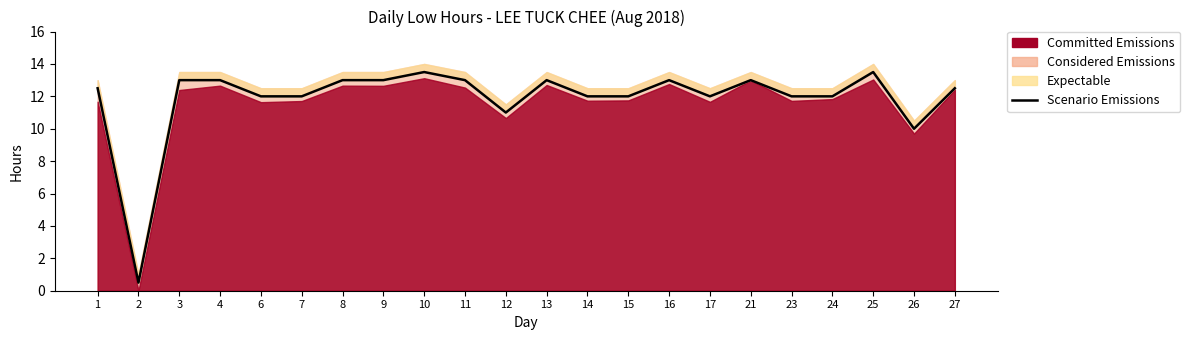

Reading left to right, extract all data points from this chart.

12.5	0.5	13.0	13.0	12.0	12.0	13.0	13.0	13.5	13.0	11.0	13.0	12.0	12.0	13.0	12.0	13.0	12.0	12.0	13.5	10.0	12.5